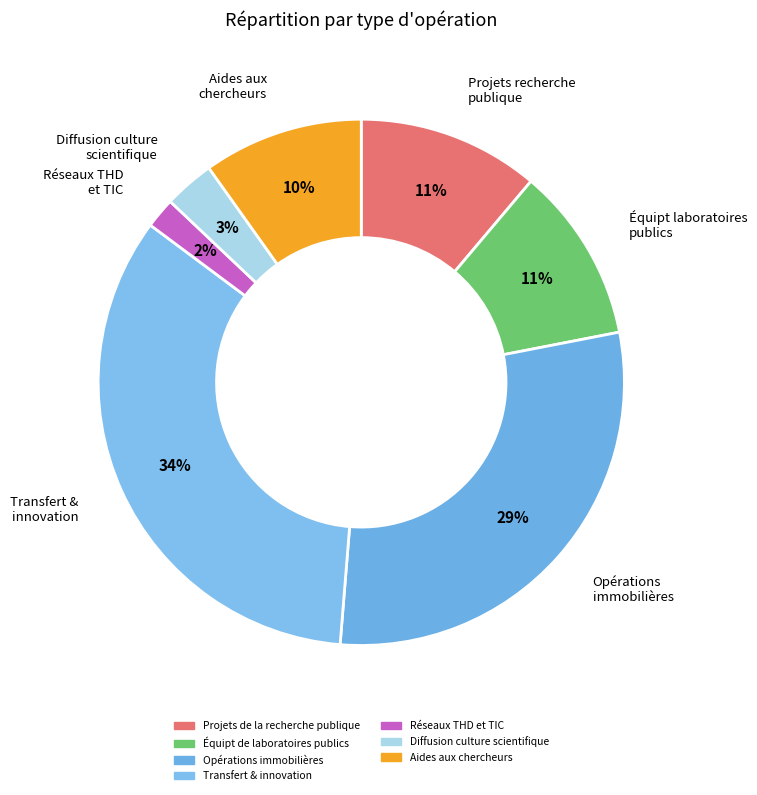

True or false: Aides aux chercheurs accounts for 10% of the total.

True